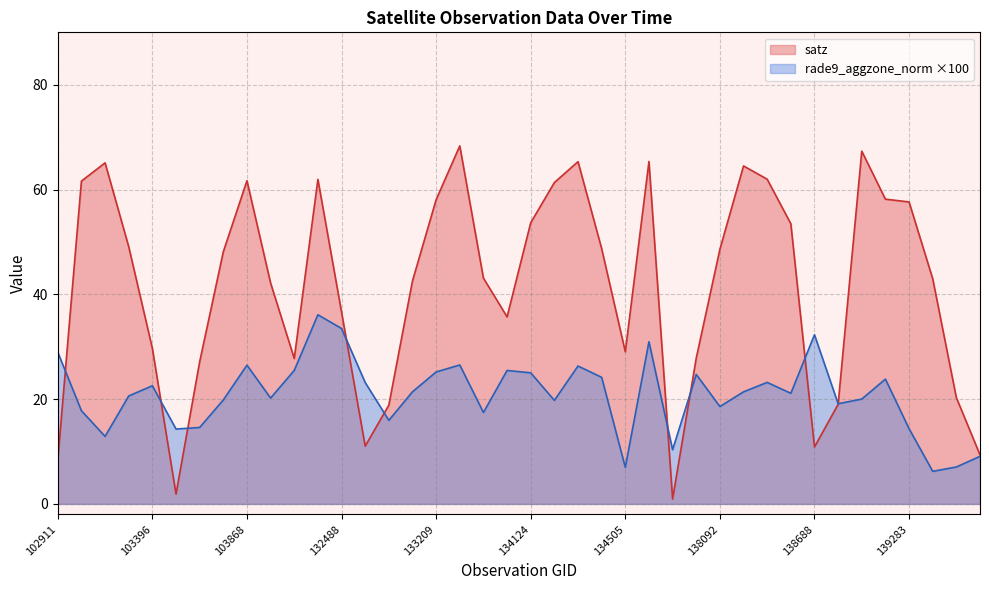

Between 139866 and 103278, which is larger?

103278